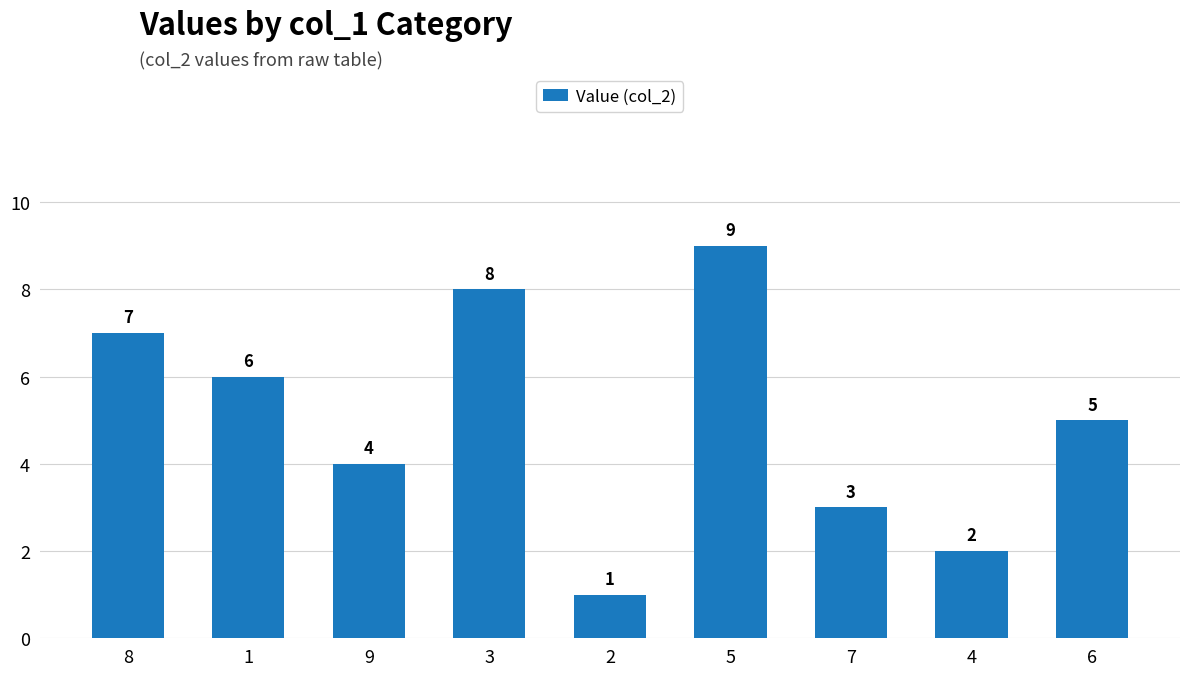

Reading left to right, extract all data points from this chart.

7	6	4	8	1	9	3	2	5